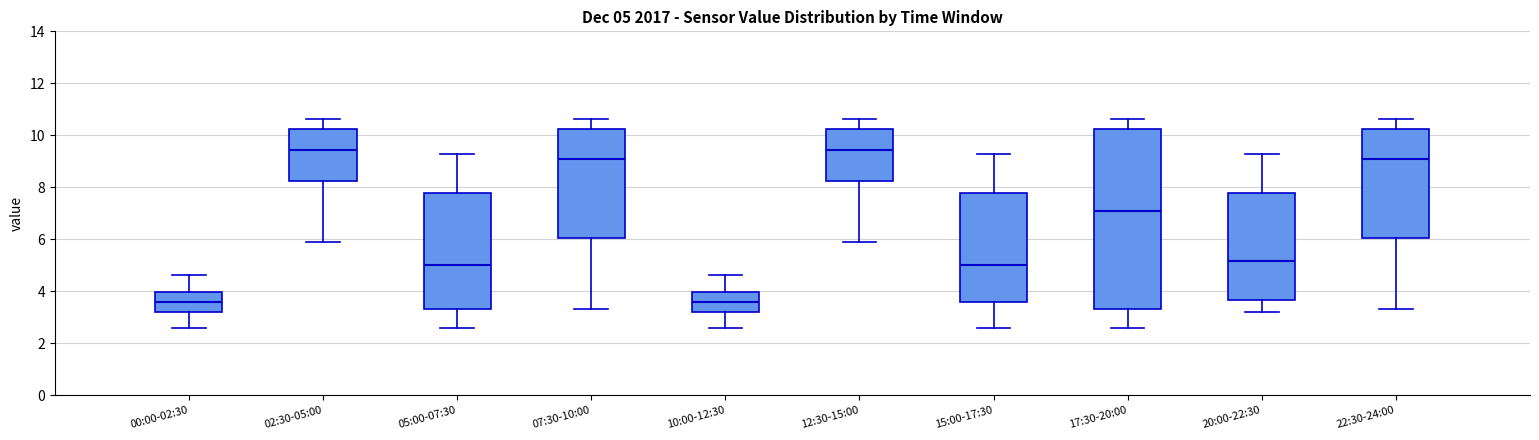

Comparing the boxes themselves (not the whiskers), which one is the tallest?

17:30-20:00